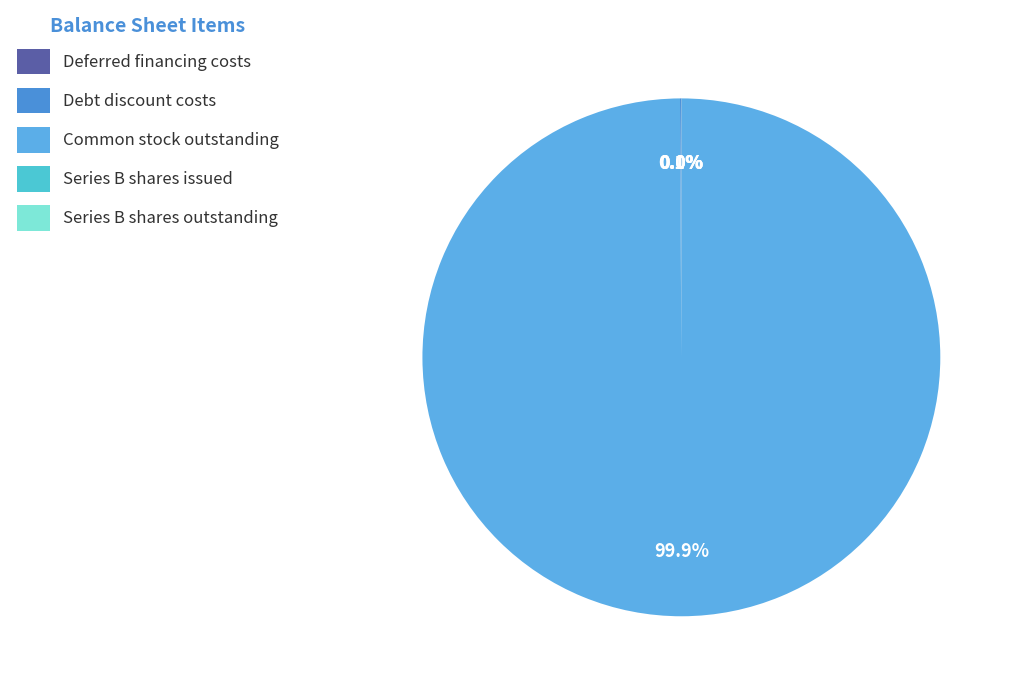

Is there any slice that represents more than half of the pie?

Yes